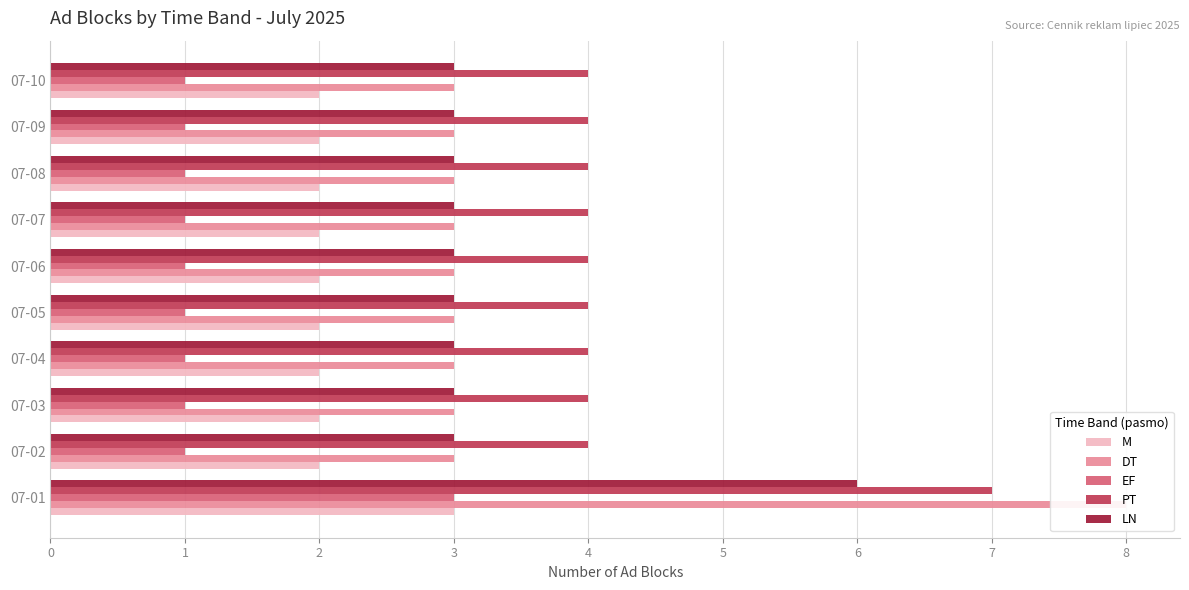

Reading left to right, list all the values displayed in this chart.

M: 3	2	2	2	2	2	2	2	2	2
DT: 8	3	3	3	3	3	3	3	3	3
EF: 3	1	1	1	1	1	1	1	1	1
PT: 7	4	4	4	4	4	4	4	4	4
LN: 6	3	3	3	3	3	3	3	3	3